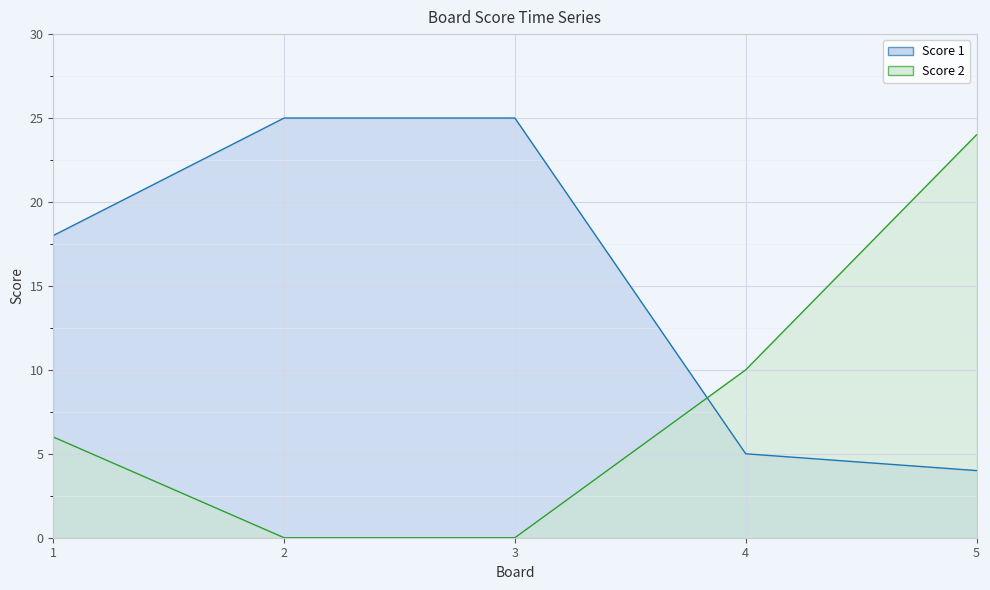

What is the spread (max minus min) of values at 3?

25